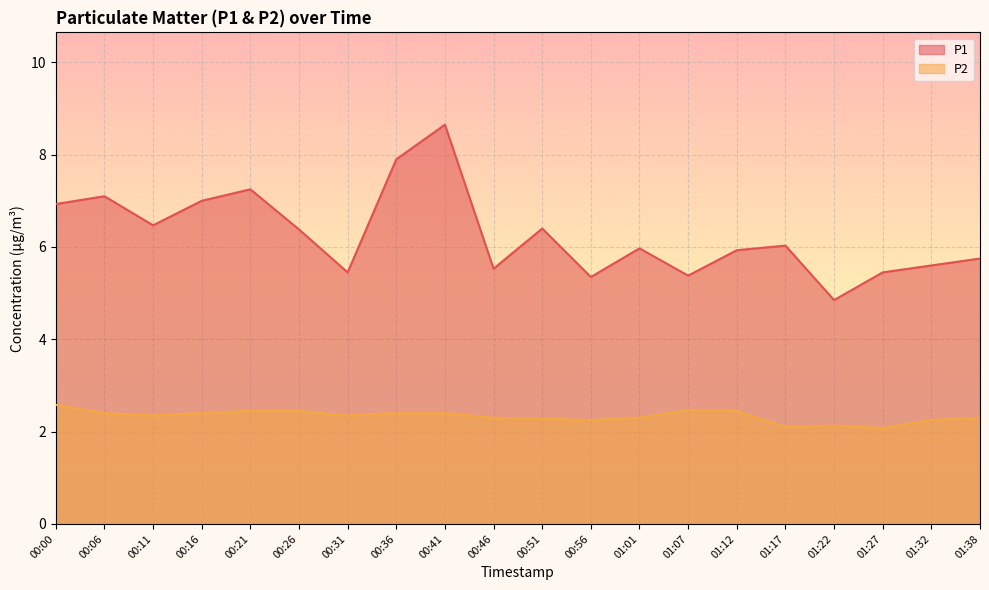

Between 00:16 and 00:31, which series saw the biggest shift?

P1